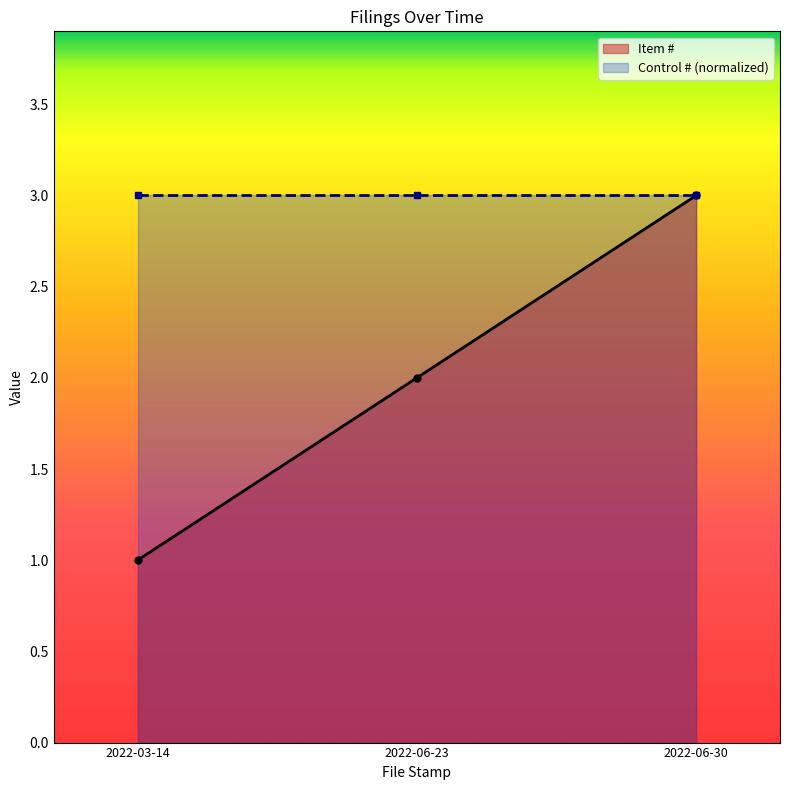

Where does the data first go above 2?

2022-06-30